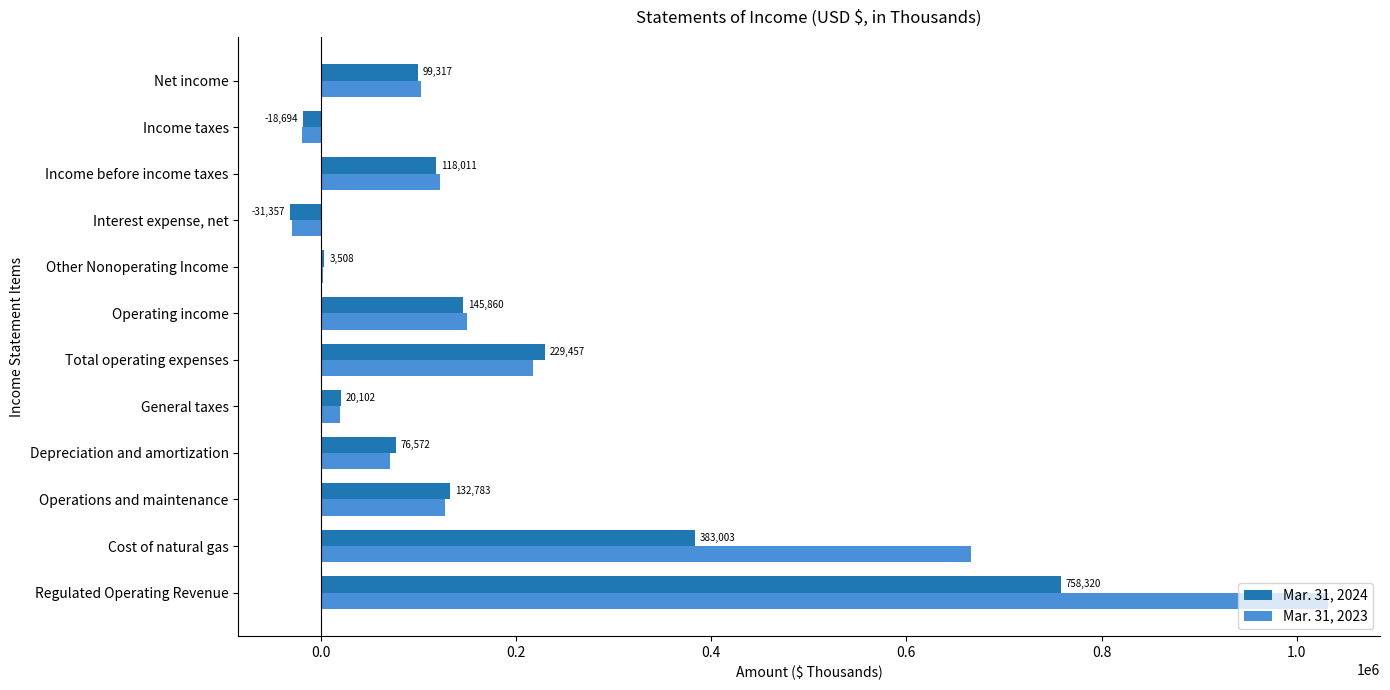

Is the value of Mar. 31, 2024 at Income before income taxes greater than the value of Mar. 31, 2023 at Net income?

Yes